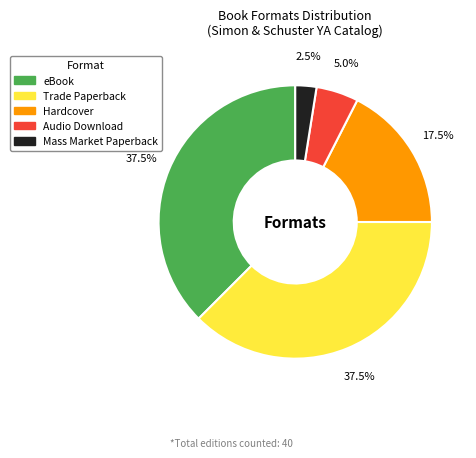

To the nearest percent, what is the difference between the Audio Download and eBook slice percentages?

32%